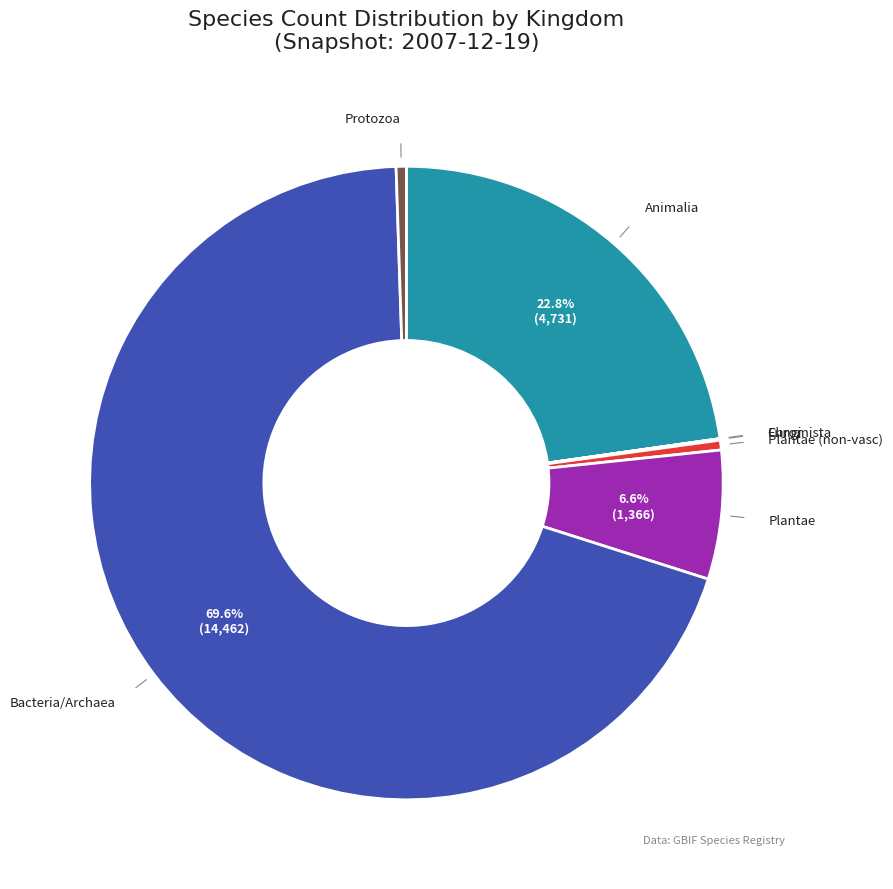

Is there a majority slice in this chart?

Yes